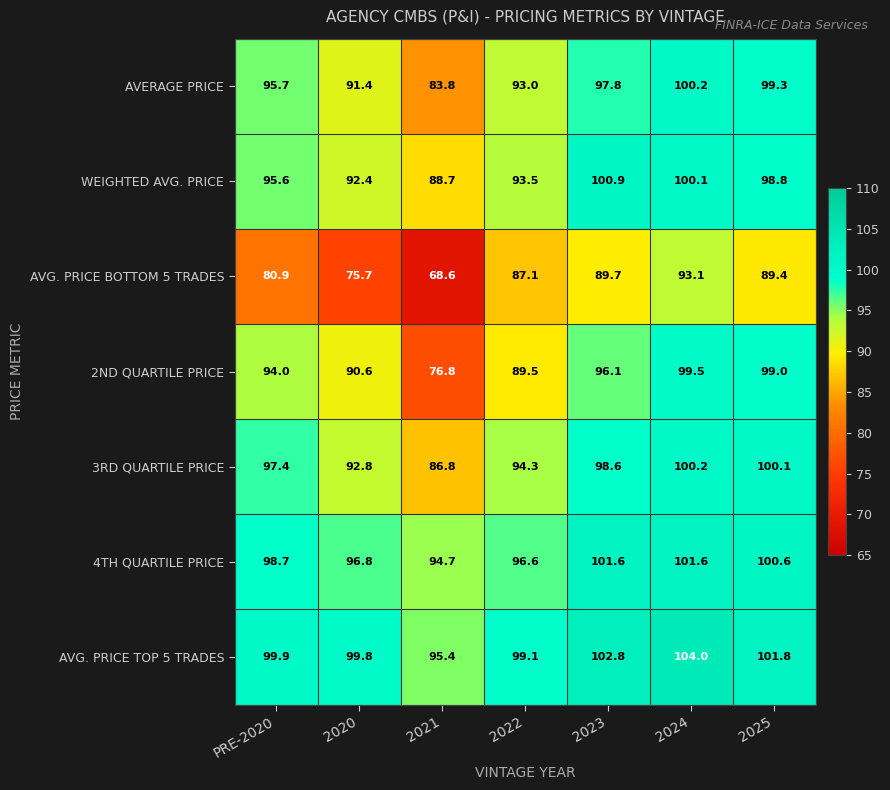

Which label corresponds to the smallest value in the chart?

2021